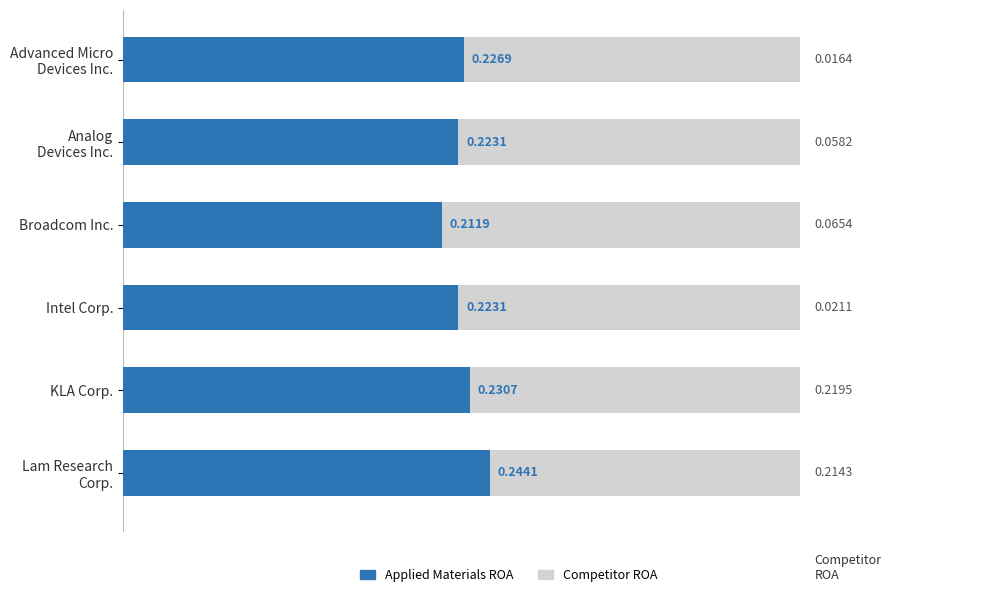

Which has a higher value, 0.4 or 0.2?

0.4